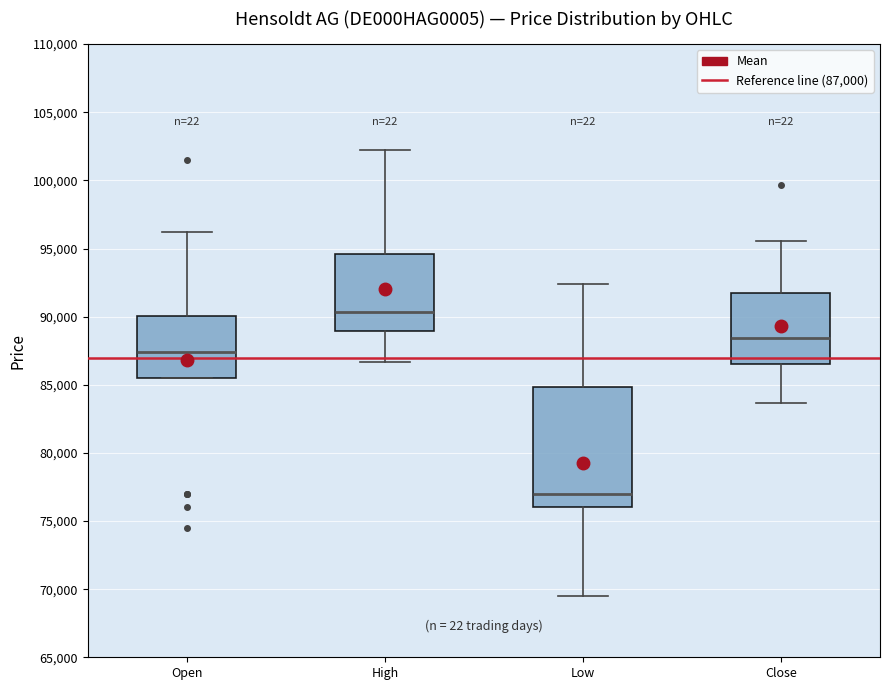

Where is the lower edge of the box for Low on the y-axis? The values are not printed on the chart, so give them approximately, as read against the axis.

76000